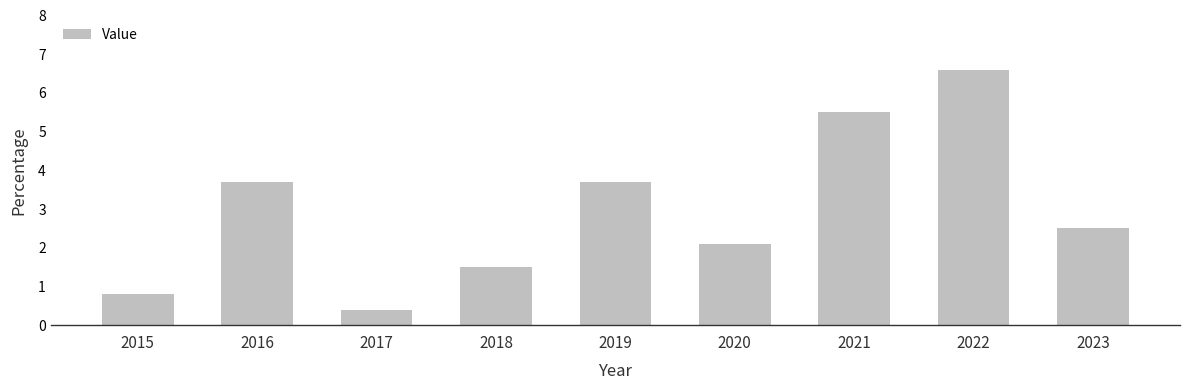

What is the difference between the second highest and second lowest values?

4.7